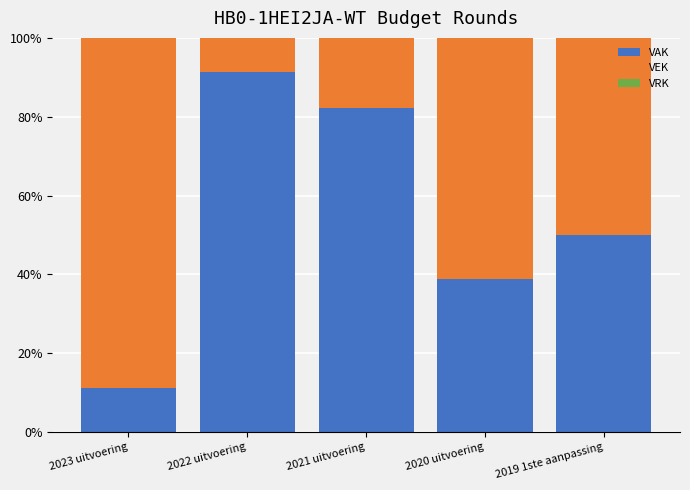

What is the total value across all series at 2020 uitvoering?

100.0